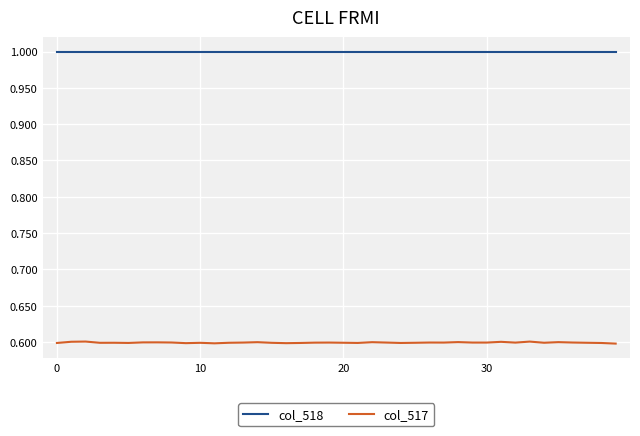

Rank the series by their maximum value, from lowest to highest.

col_517, col_518